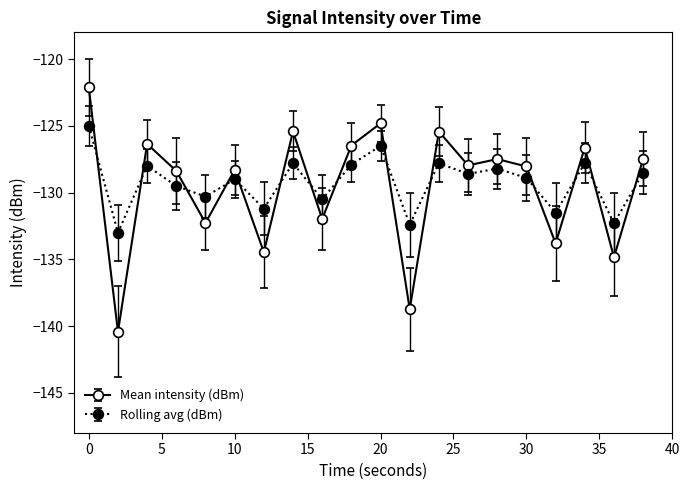

List the series in order of their peak value, lowest first.

Rolling avg (dBm), Mean intensity (dBm)